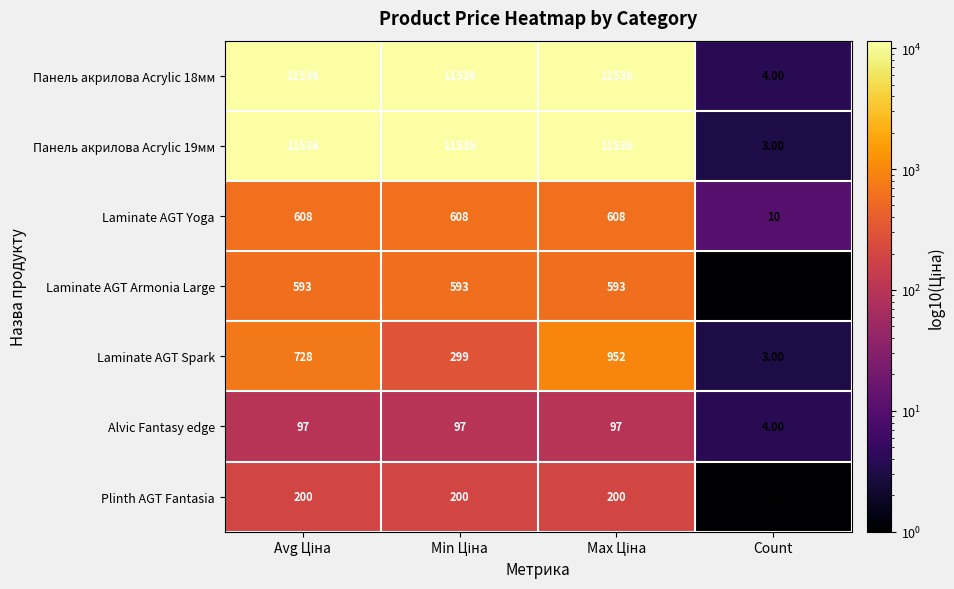

At how many categories does at least one series exceed 1942?

3